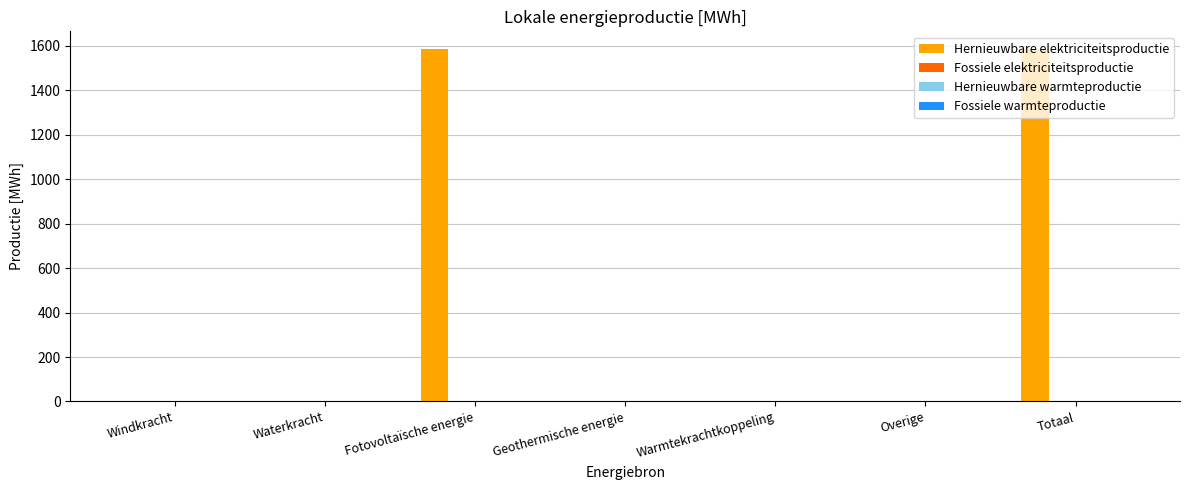

What is the sum of all values?

3172.7